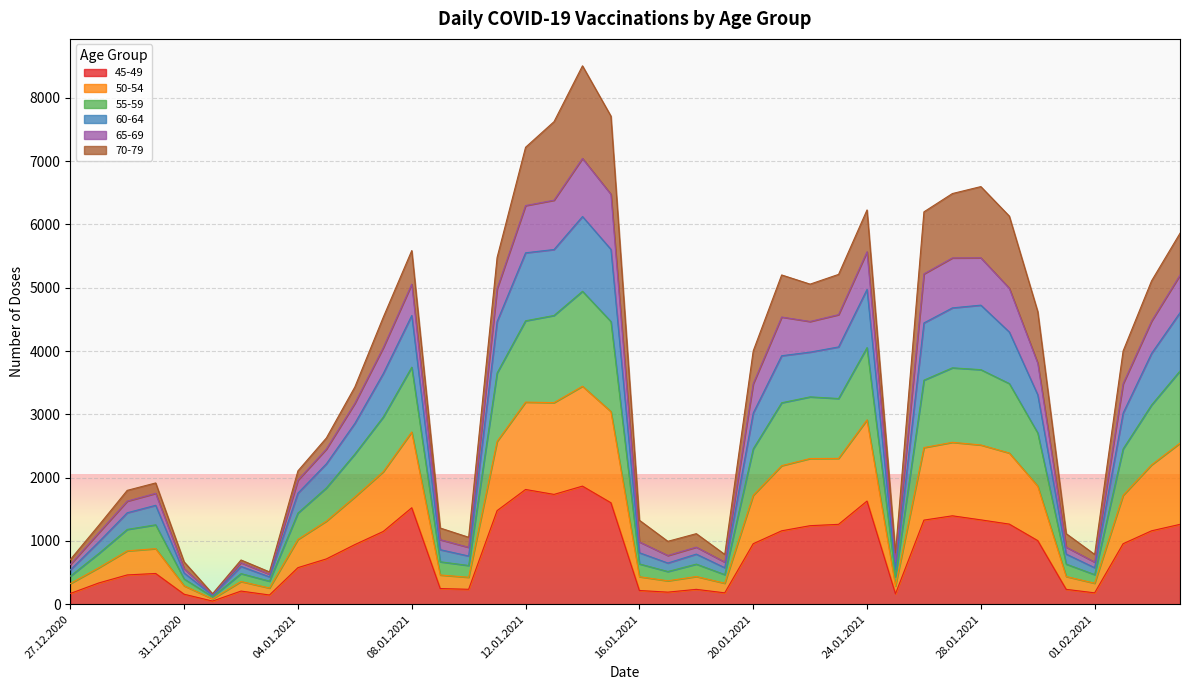

Which label corresponds to the largest value in the chart?

14.01.2021